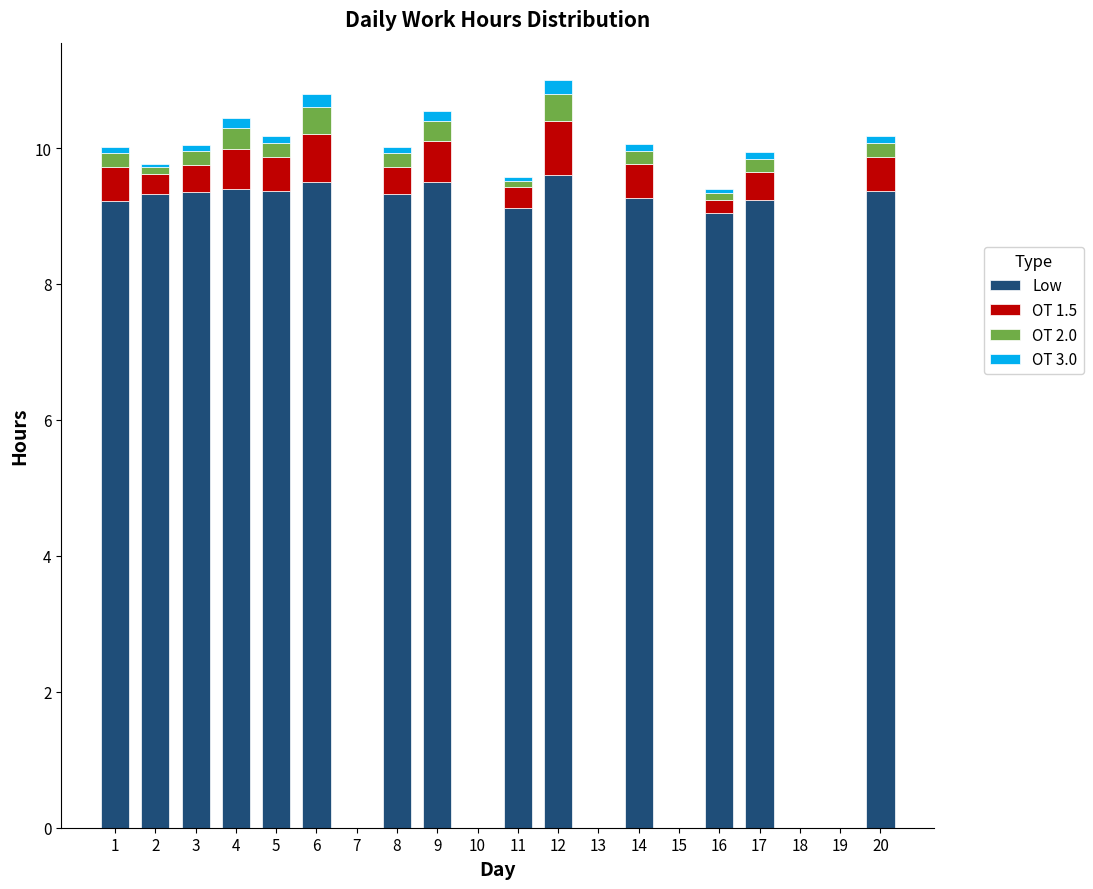

Rank the series at 18 from highest to lowest value.

Low, OT 1.5, OT 2.0, OT 3.0